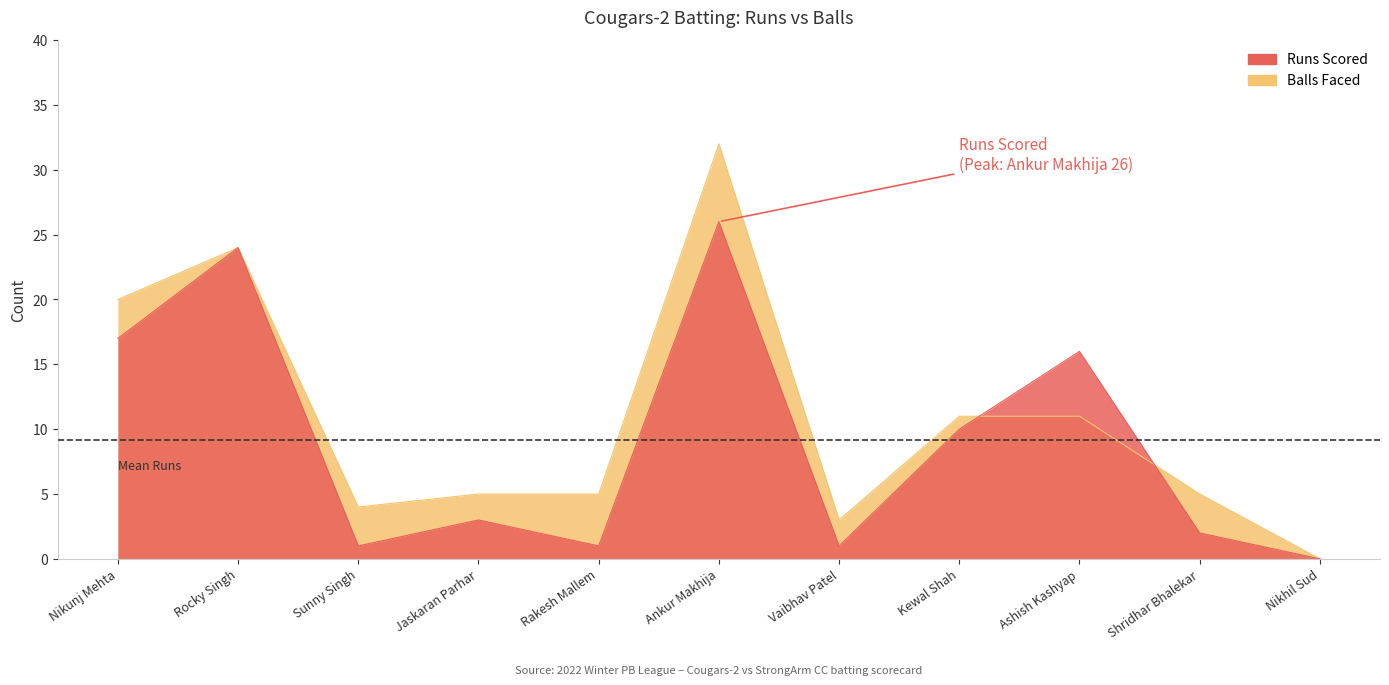

What is the difference between the maximum and second lowest values in the Balls Faced series?

29